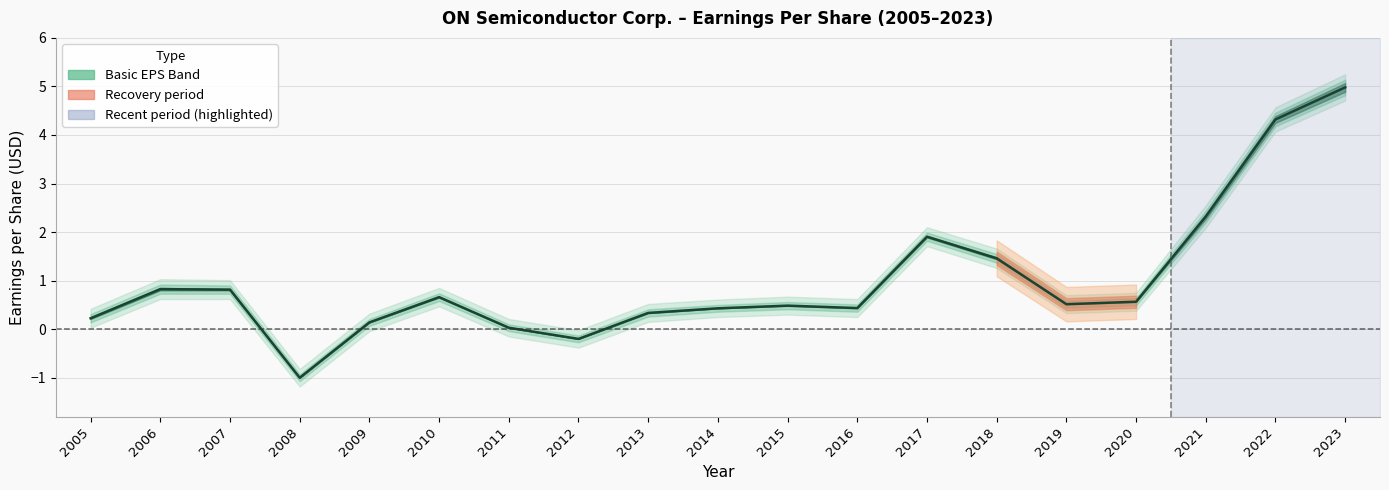

Is this an area chart (filled region under the line)?

No